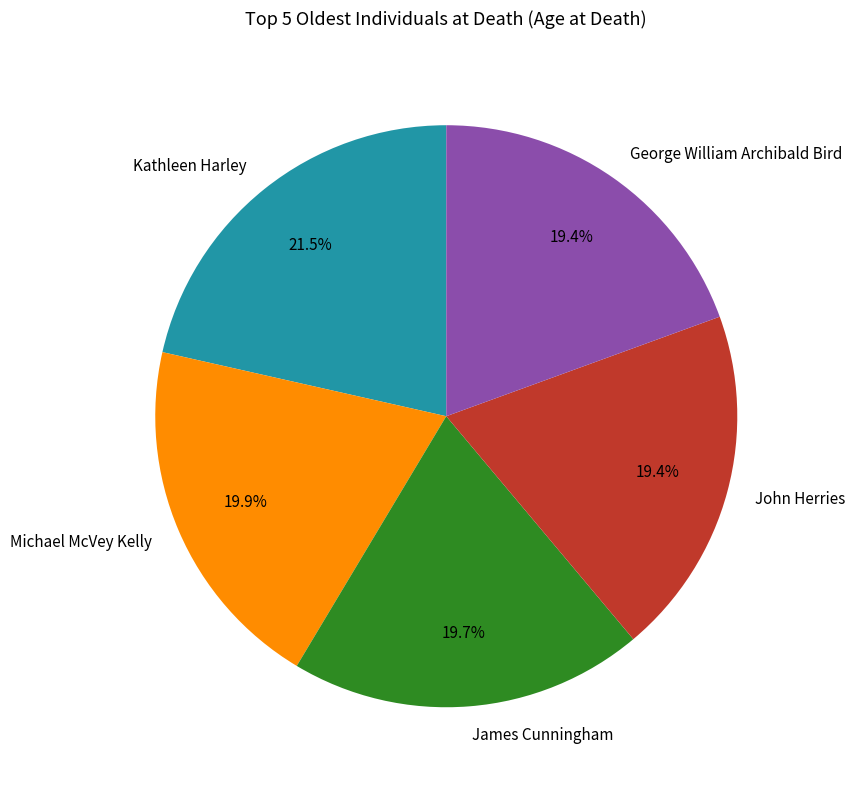

Count the number of slices in the pie.

5